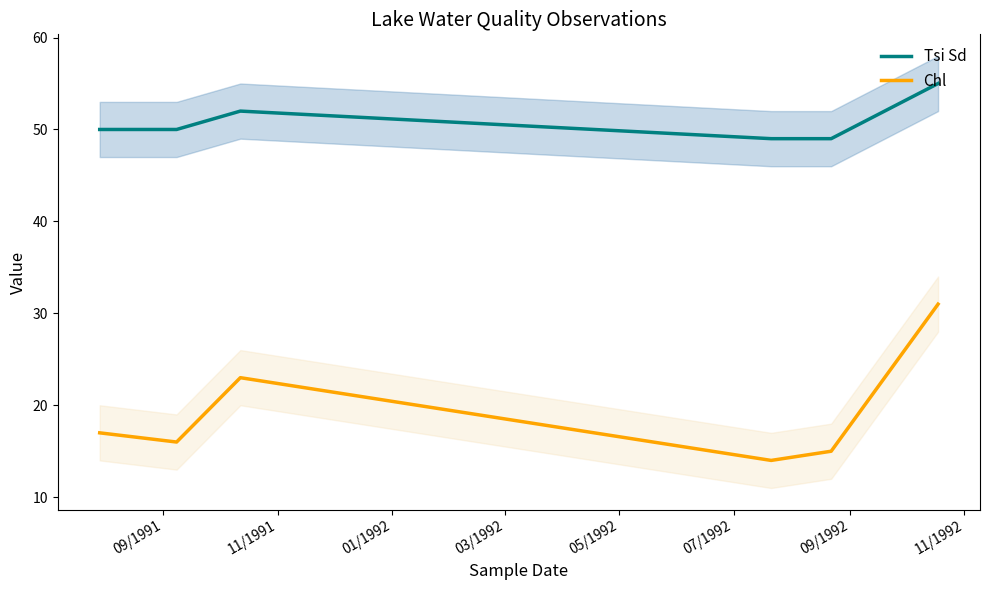

True or false: Chl and Tsi Sd cross at least once.

False